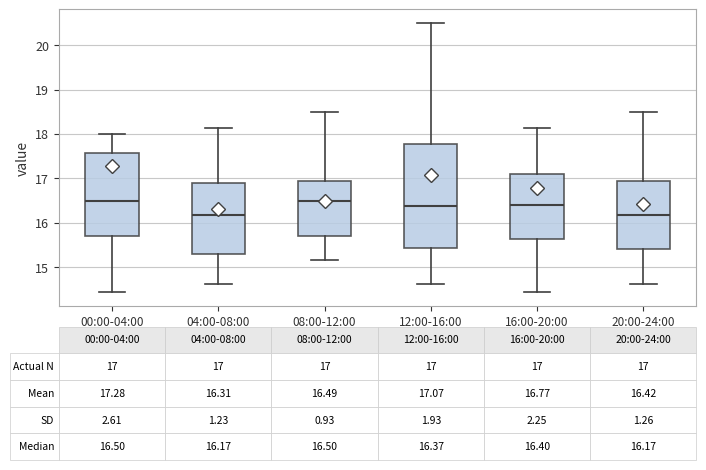

Which box is the tallest, from its lower edge to its upper edge?

12:00-16:00